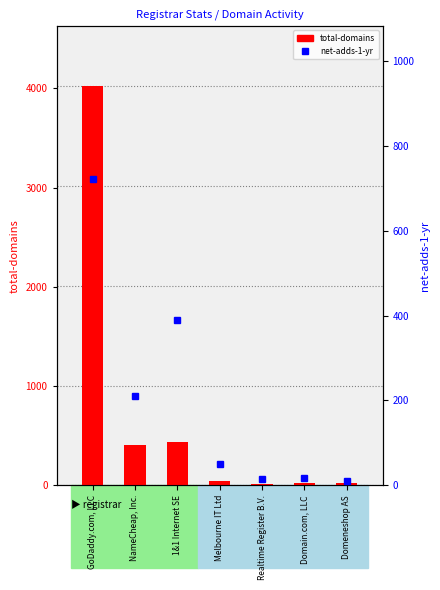

Reading left to right, extract all data points from this chart.

total-domains: GoDaddy.com, LLC=4023	NameCheap, Inc.=409	1&1 Internet SE=436	Melbourne IT Ltd=42	Realtime Register B.V.=8	Domain.com, LLC=20	Domeneshop AS=20
net-adds-1-yr: GoDaddy.com, LLC=721	NameCheap, Inc.=210	1&1 Internet SE=389	Melbourne IT Ltd=50	Realtime Register B.V.=14	Domain.com, LLC=16	Domeneshop AS=10